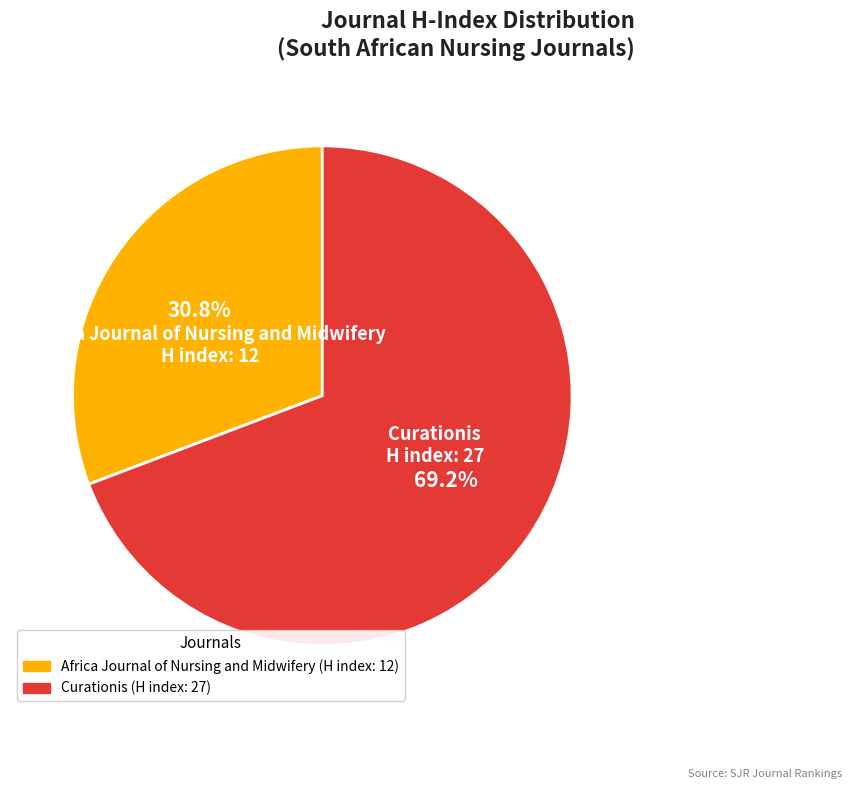

Between Curationis and Africa Journal of Nursing and Midwifery, which is larger?

Curationis